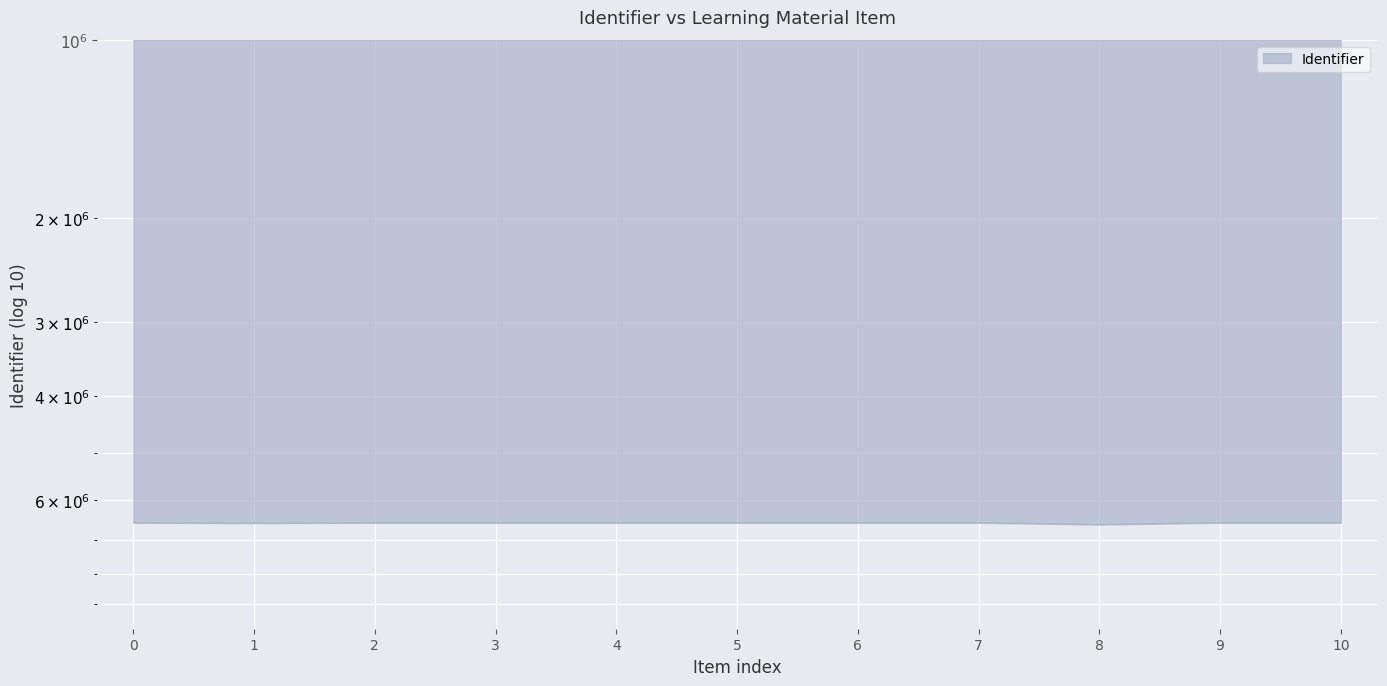

How many data points are less than 6556705?

5